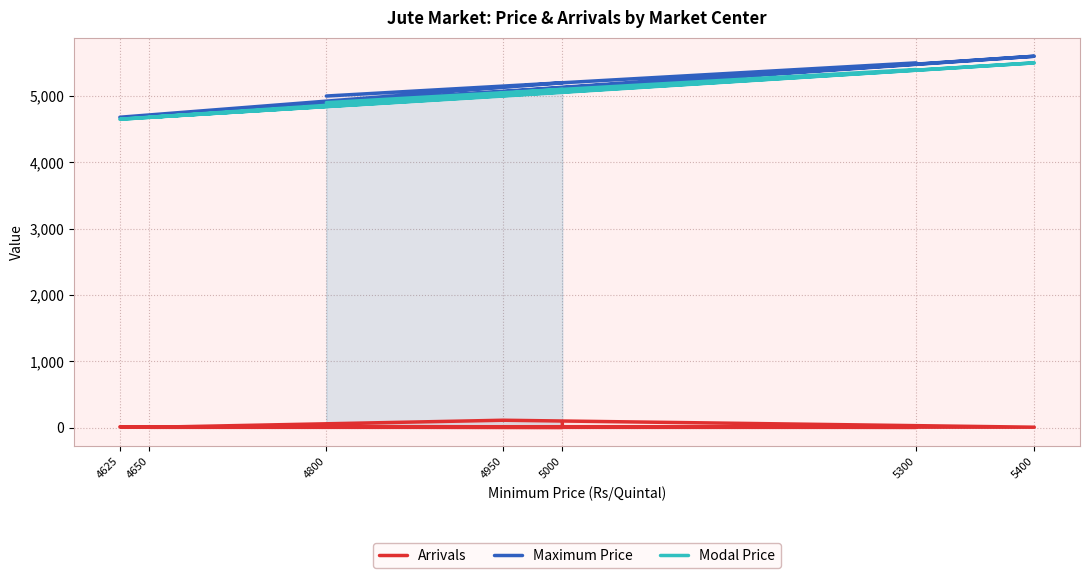

What is the spread (max minus min) of values at 4950?

4940.0